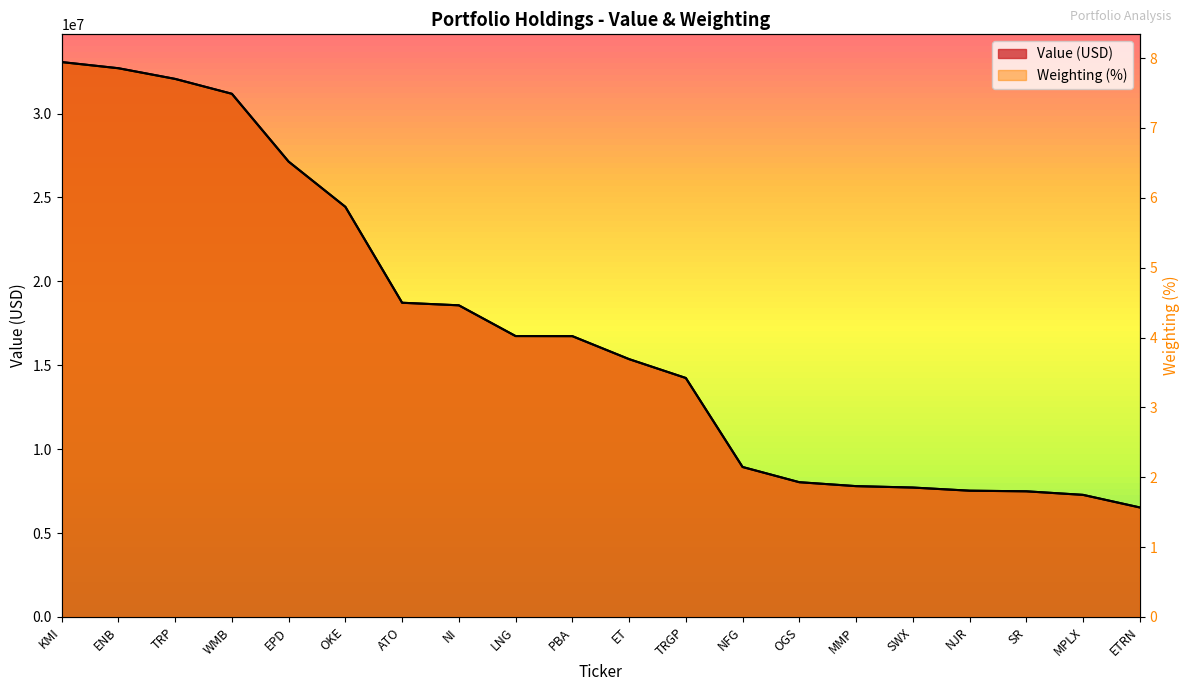

How many data points in Value (USD) are less than 16734000?

10